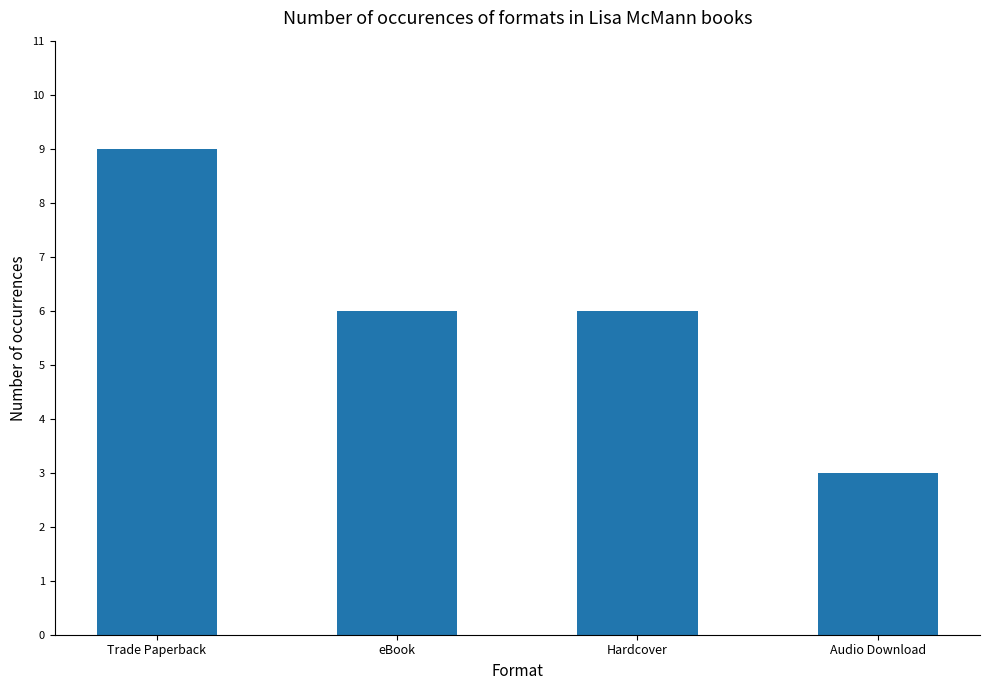

Between eBook and Audio Download, which is larger?

eBook